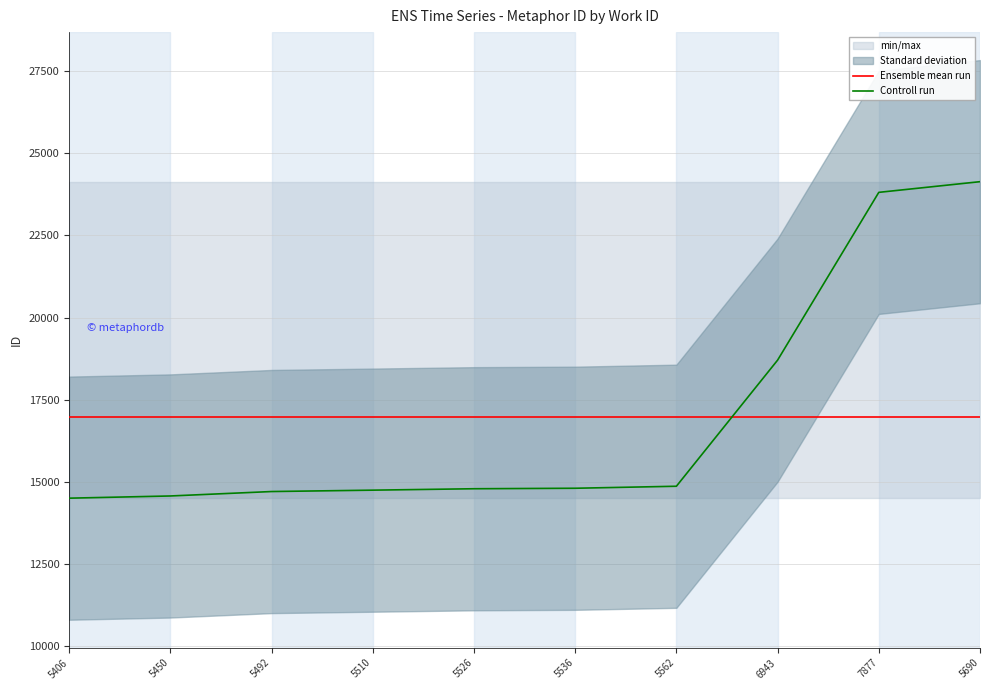

True or false: Ensemble mean run has more than 1 points higher than both neighbors.

False